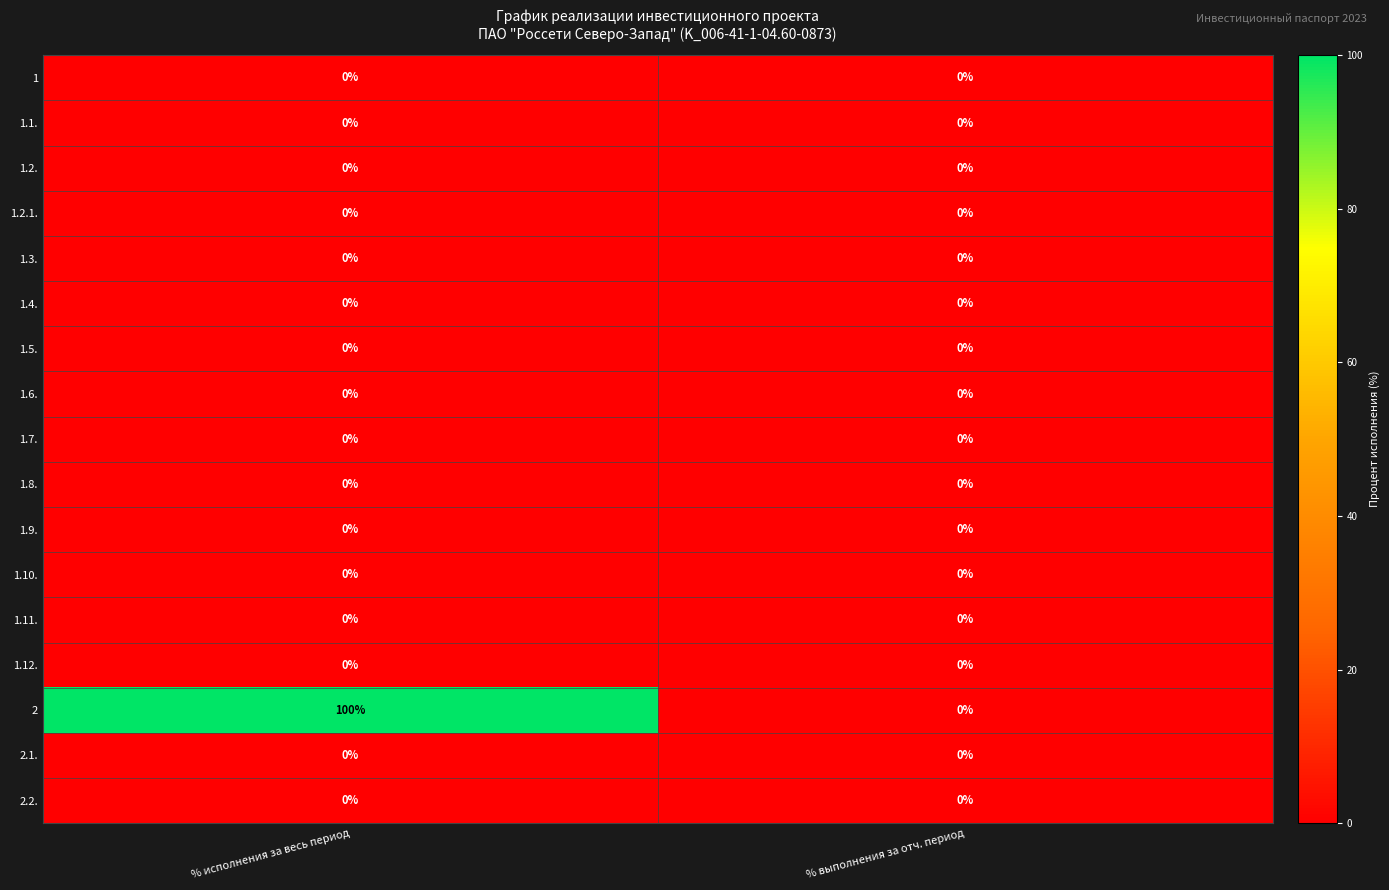

True or false: 1.10. has a value of 0 at % исполнения за весь период.

True